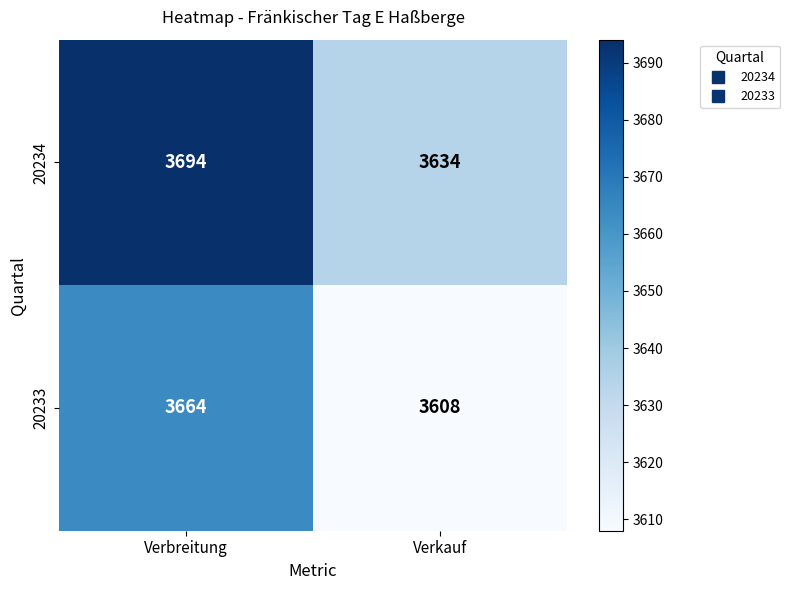

What value does the 20234 series have at Verbreitung?

3694